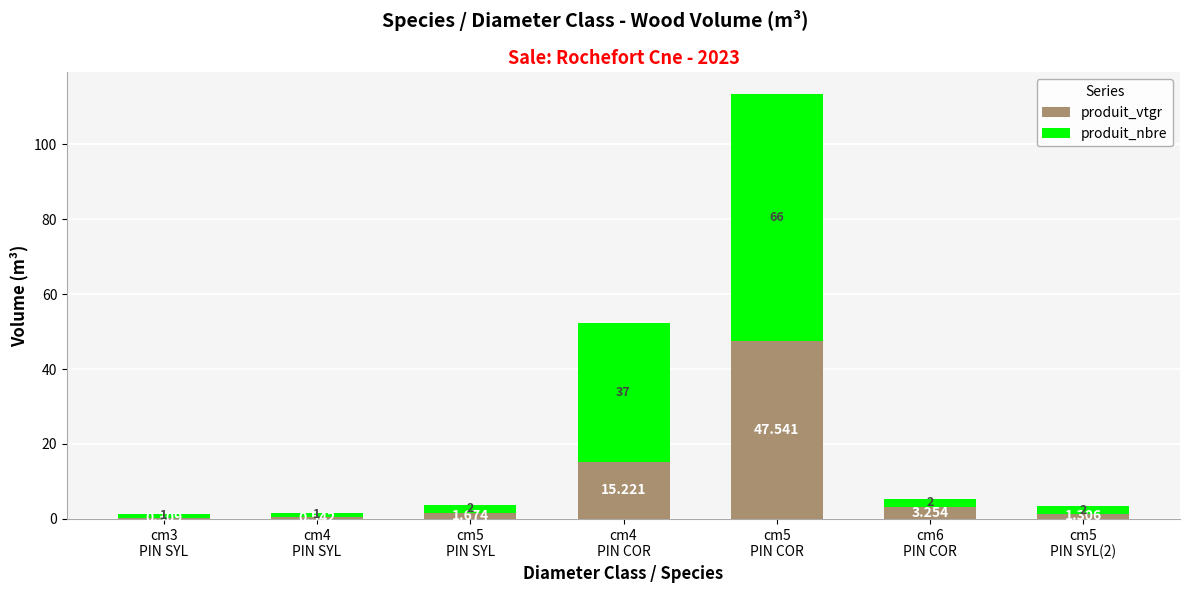

Are the bars grouped side by side (vs. stacked)?

No